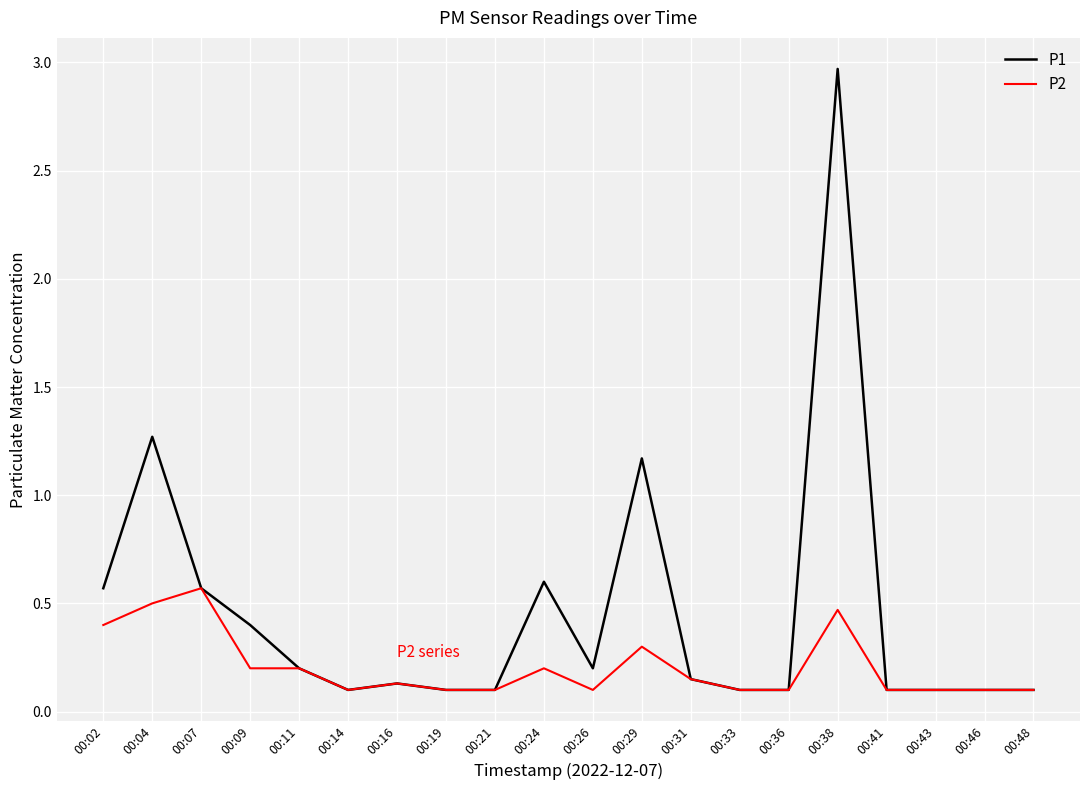

Which series has the largest total across all categories?

P1